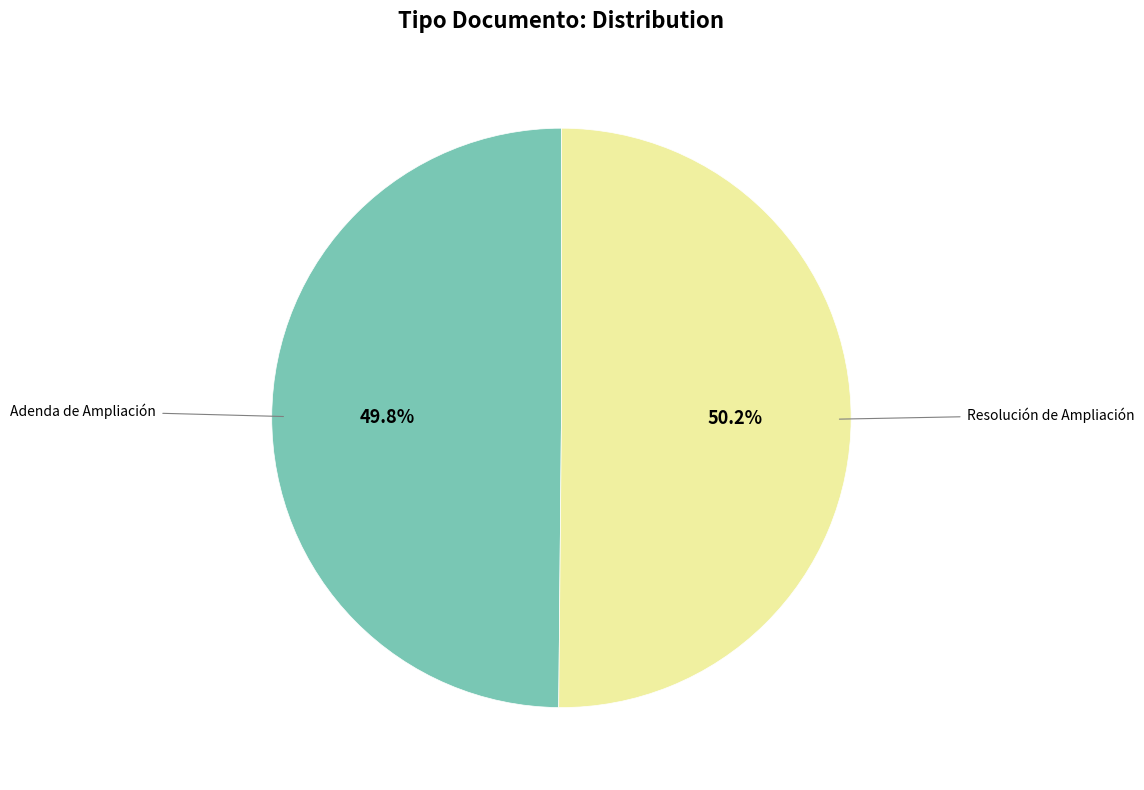

What percentage is the Resolución de Ampliación slice, to the nearest percent?

50%